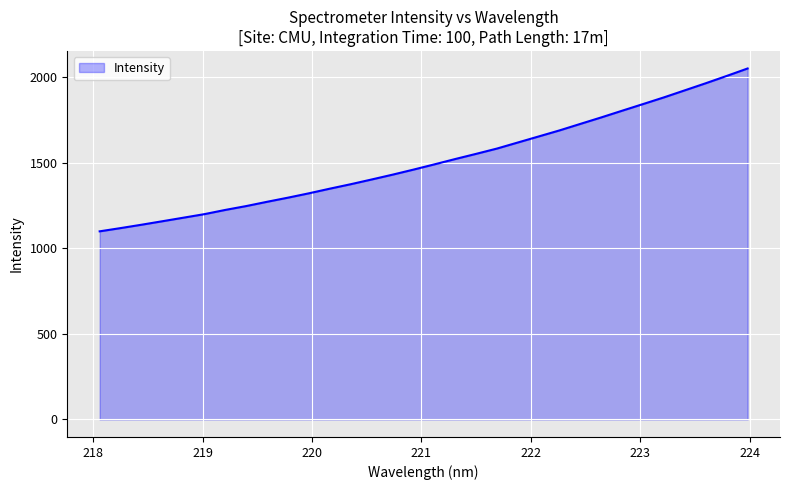

What is the minimum value shown in the chart?

1098.2